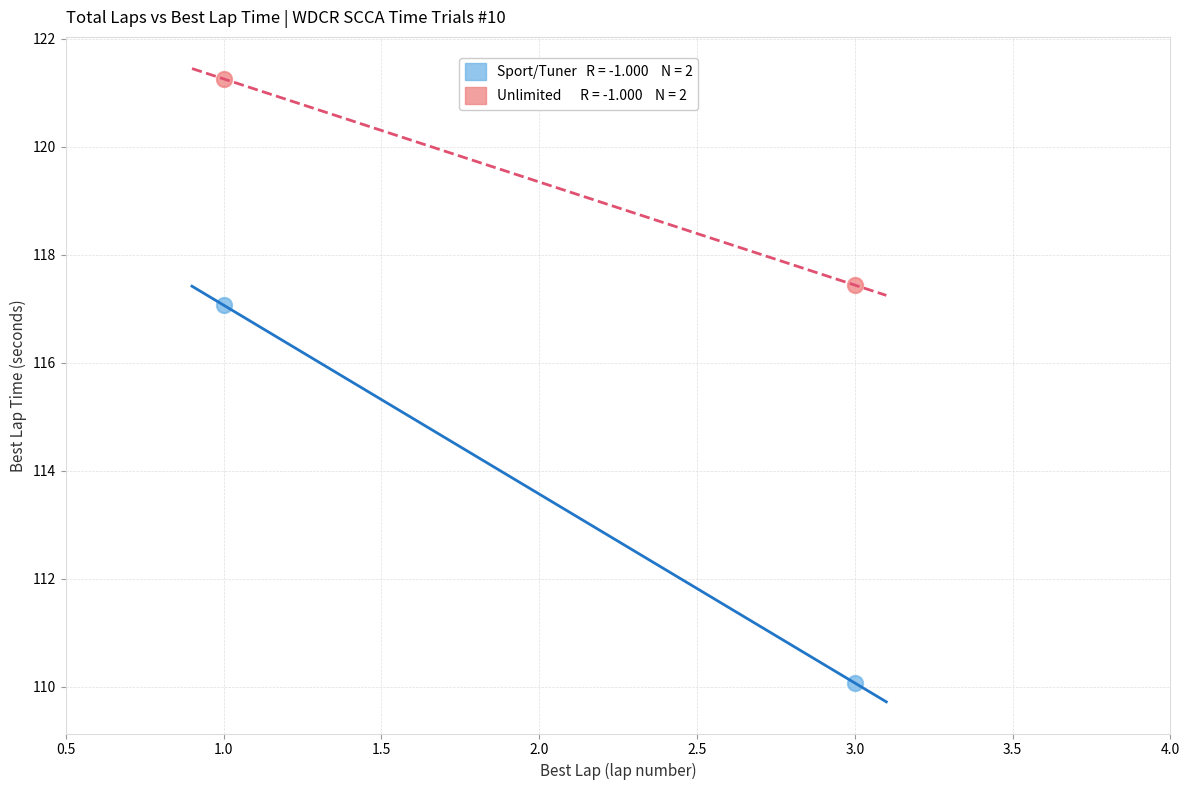

Across all data points, what is the average X value?

2.0